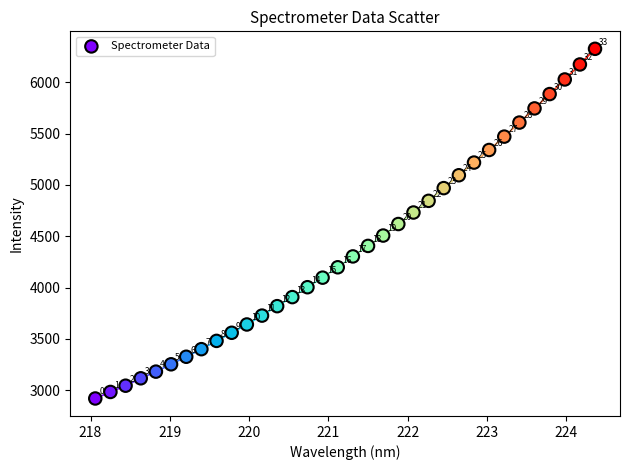

What Y value in the scatter plot is closest to 4622?

4619.2